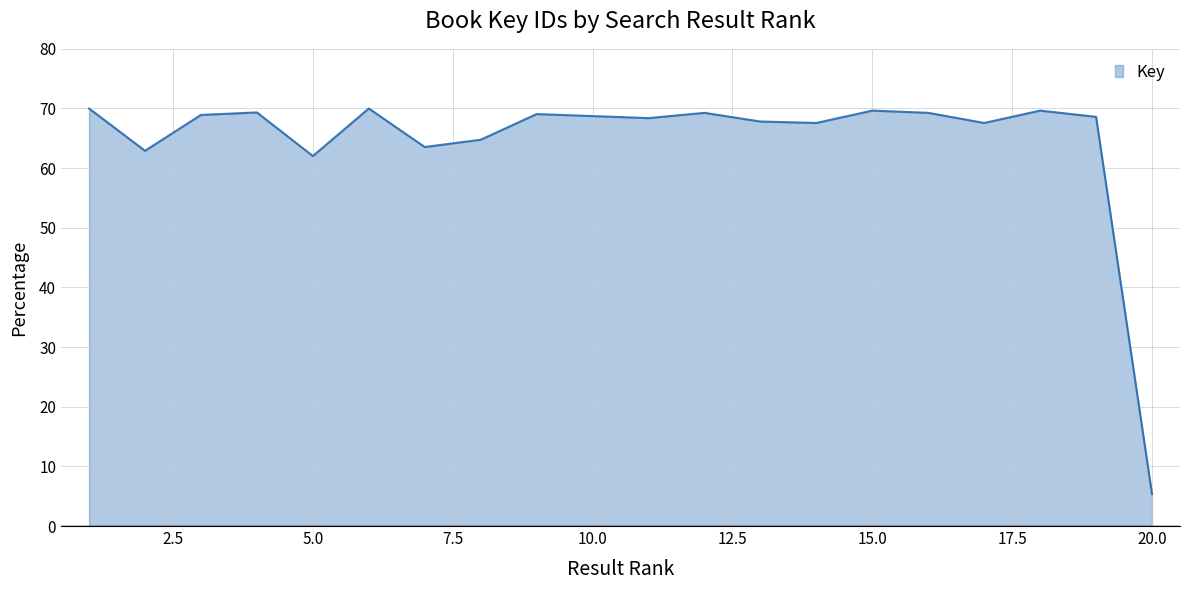

What is the greatest value displayed?

70.0